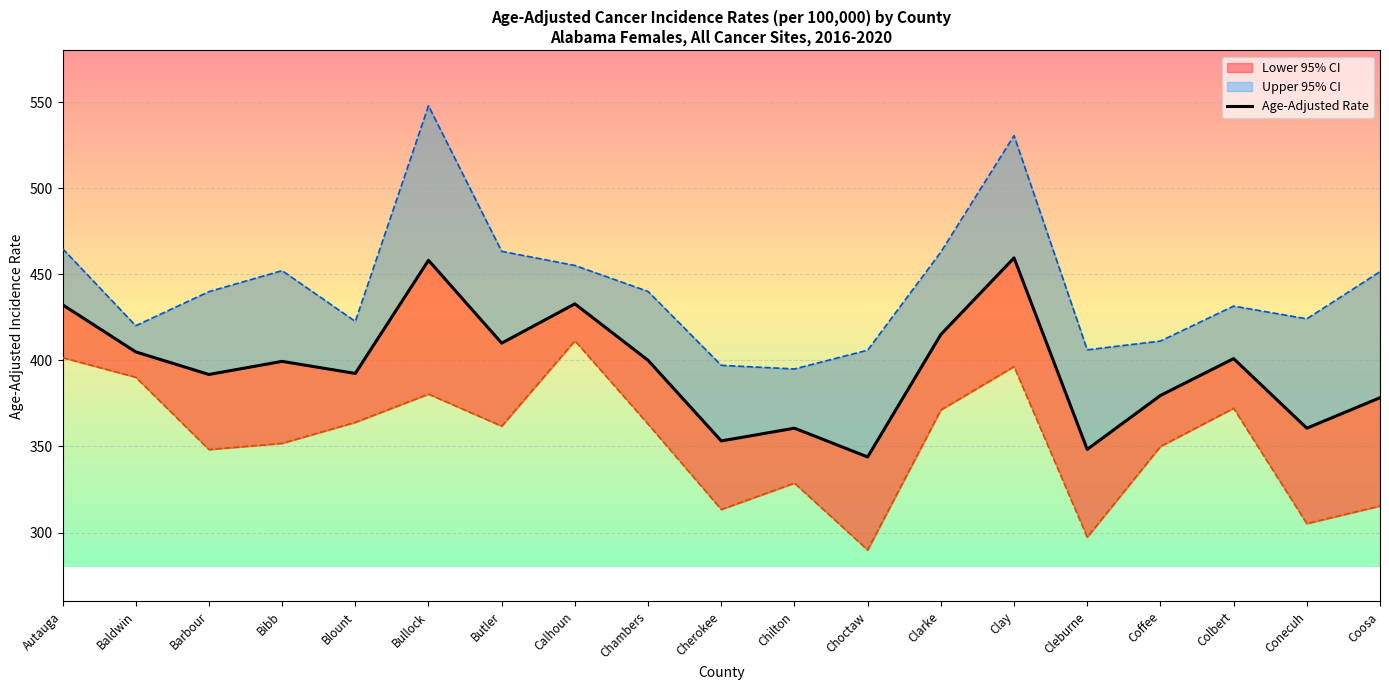

At how many categories does at least one series exceed 511?

2